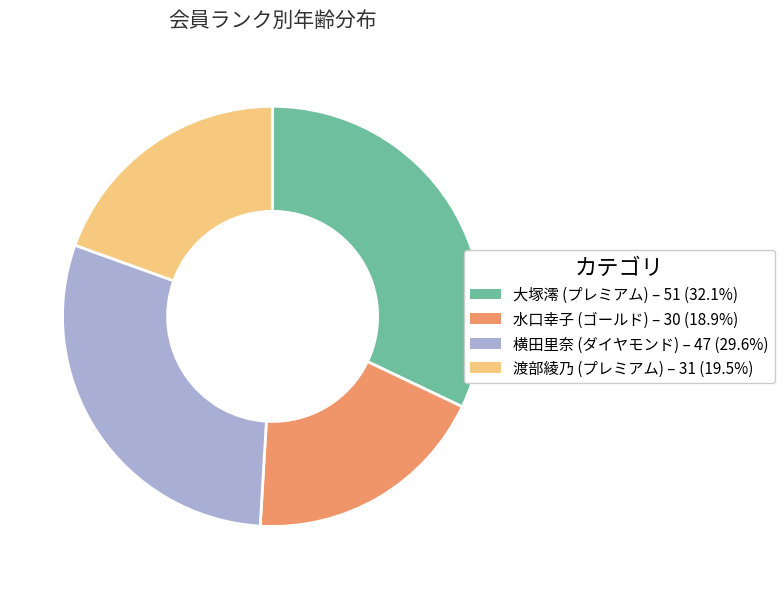

Approximately how many times larger is the value at 横田里奈 (ダイヤモンド) compared to 大塚澪 (プレミアム)?

0.9